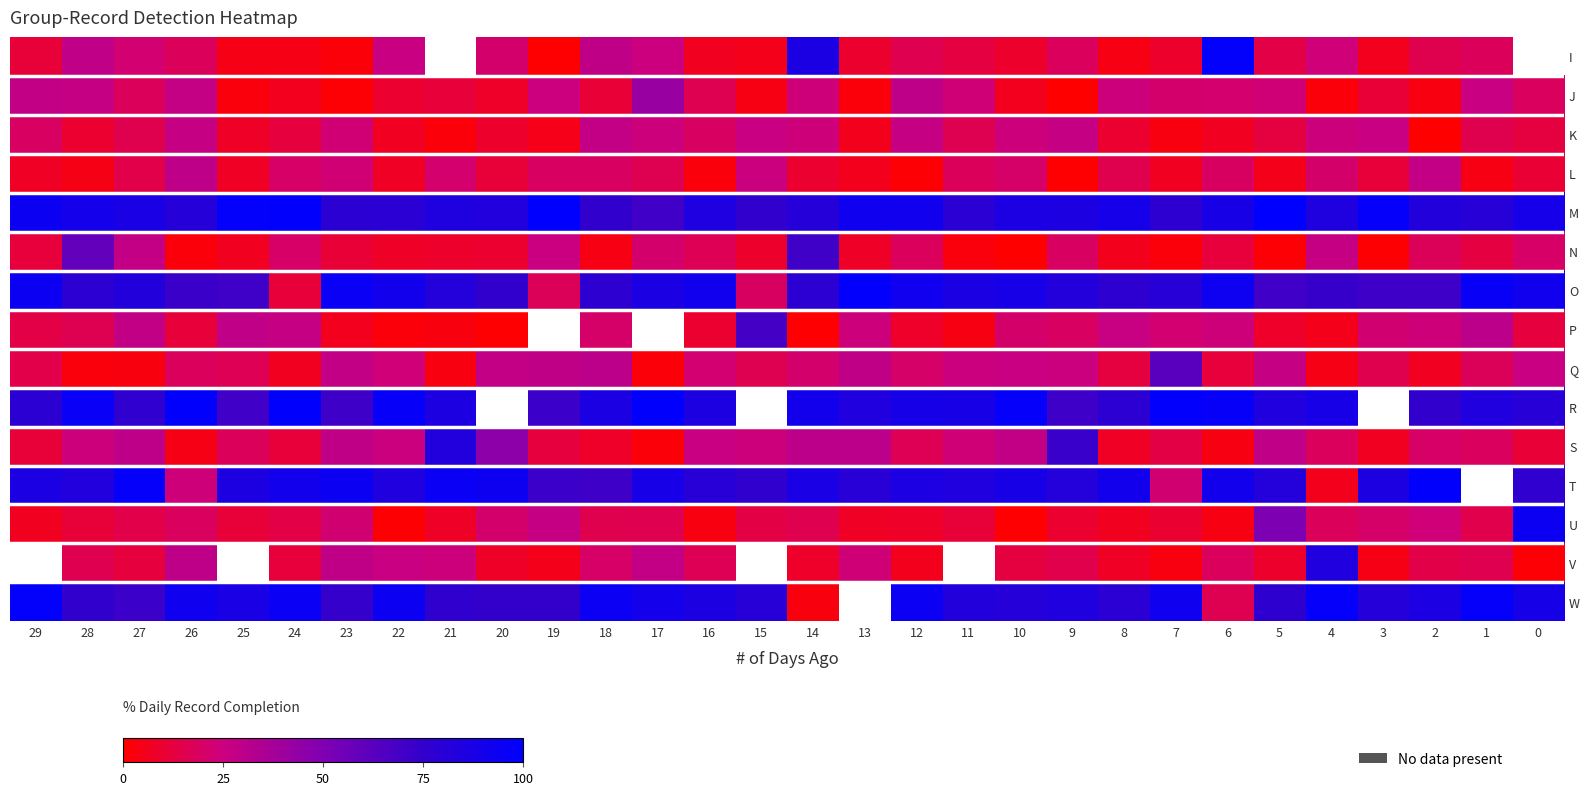

Rank the series at 14 from highest to lowest value.

R, T, I, M, O, N, S, K, J, Q, U, L, V, W, P